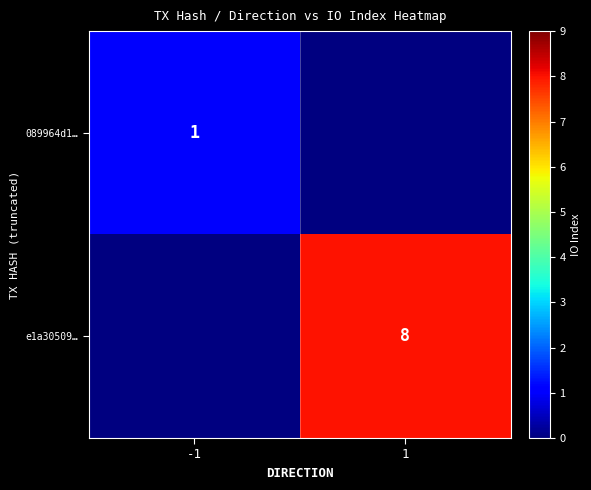

Which has a higher value, 1 or -1?

-1